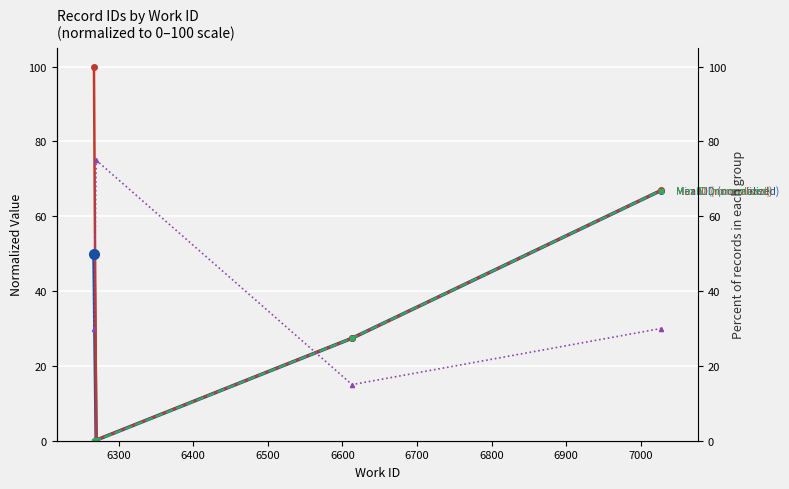

Is the value of Entry count (scaled) at 6200 greater than the value of Mean ID (normalized) at 6300?

Yes